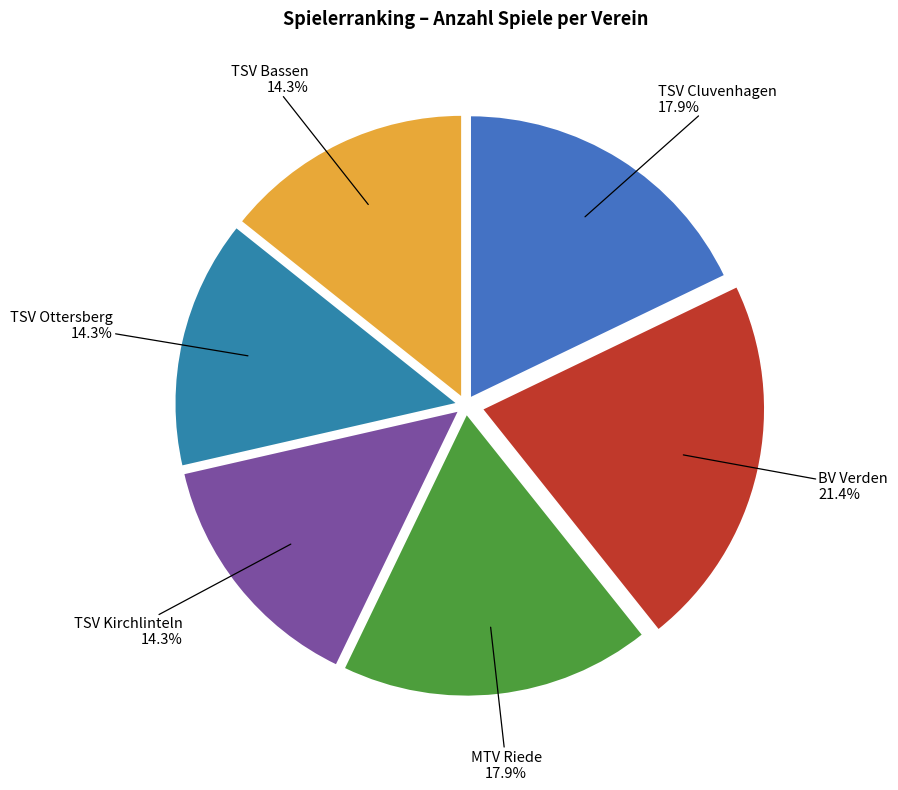

How many segments does this pie chart have?

6